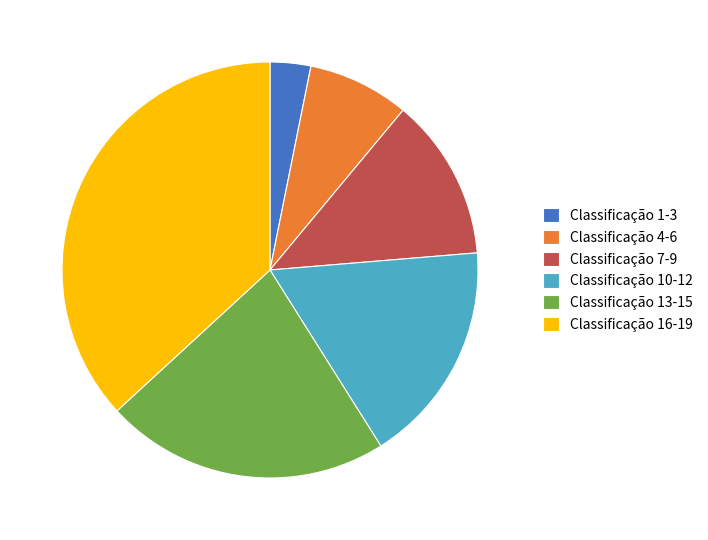

Is the sum of Classificação 7-9 and Classificação 13-15 greater than half?

No